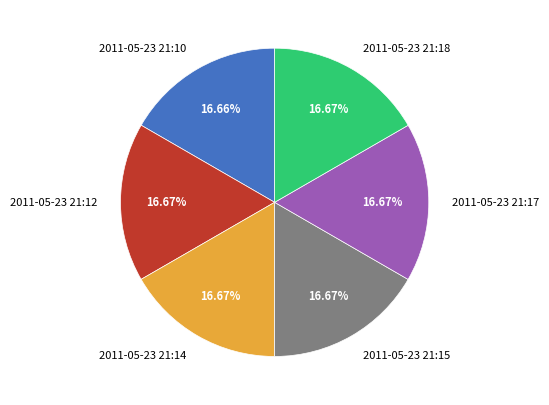

Does 2011-05-23 21:18 account for over 50% of the chart?

No